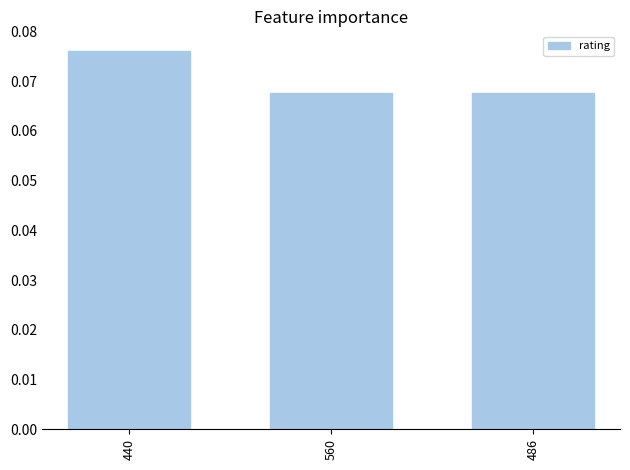

How many values are between 0 and 1?

3